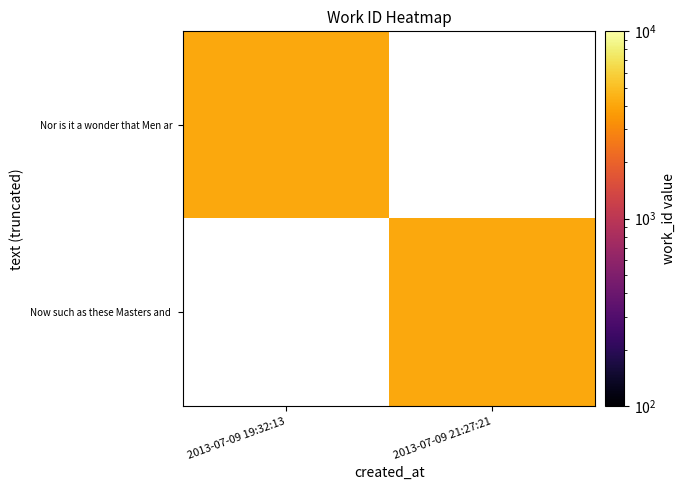

Where is Nor is it a wonder that Men ar nearest to the value 4103?

2013-07-09 19:32:13